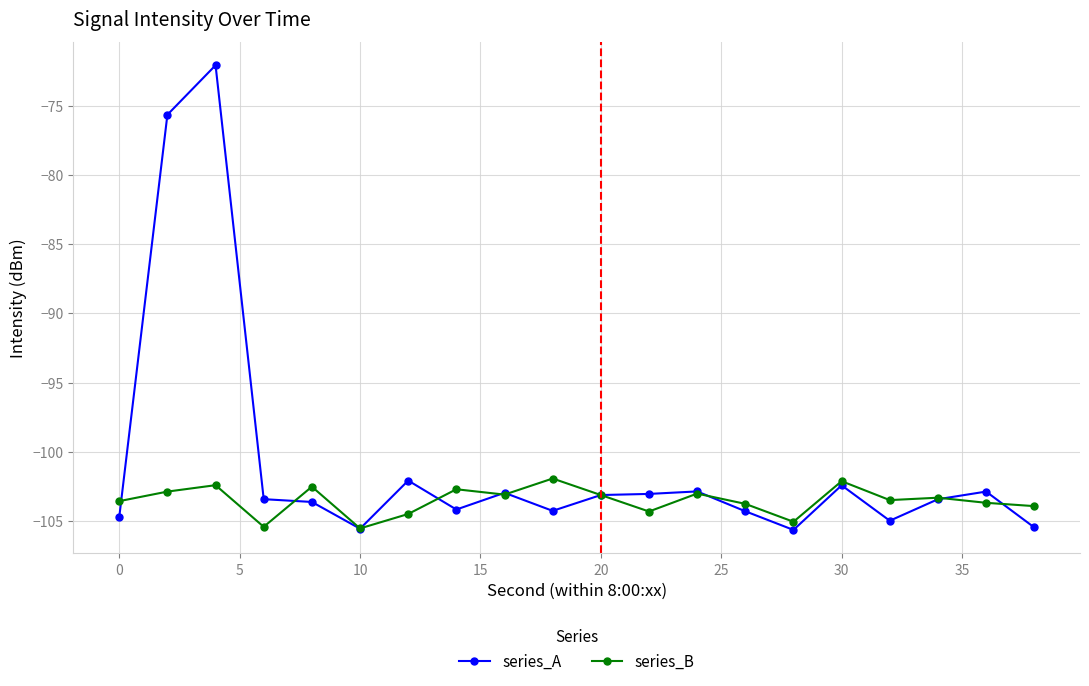

List the series in order of their peak value, lowest first.

series_B, series_A